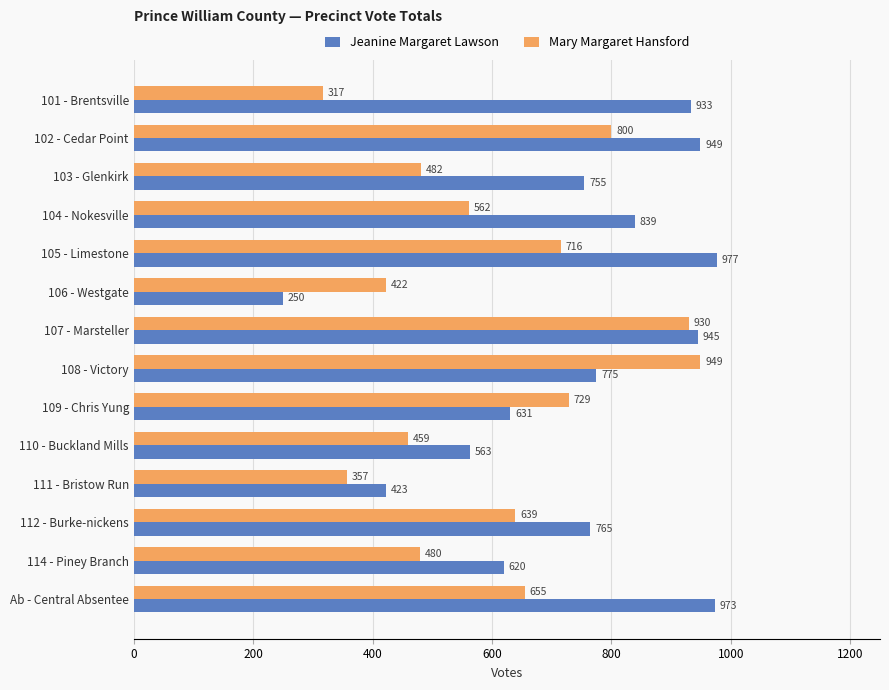

What is the difference between the highest and lowest values at 114 - Piney Branch?

140